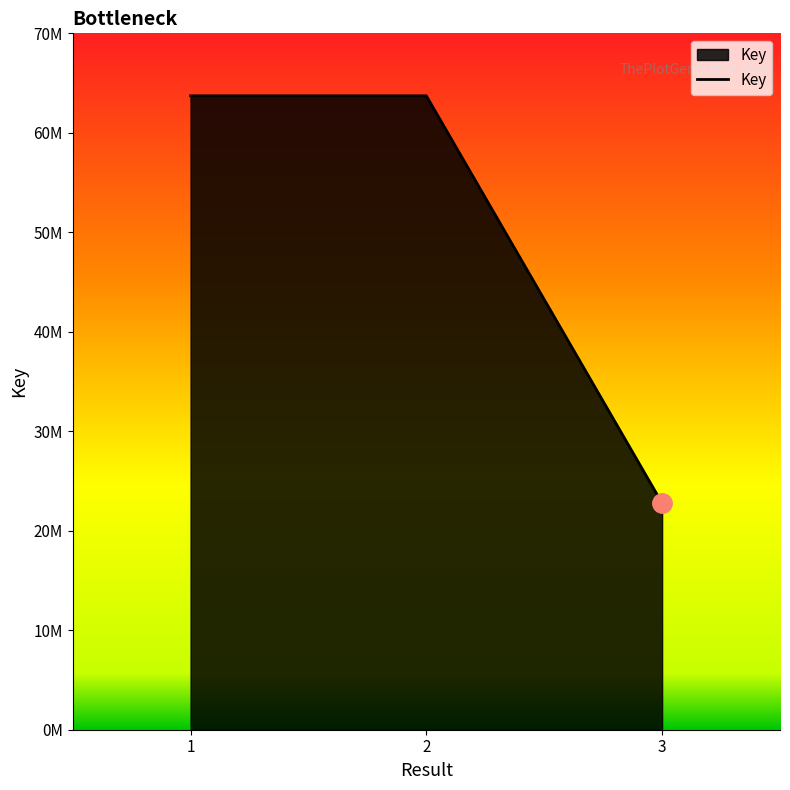

Rank the categories by value from lowest to highest.

3, 2, 1